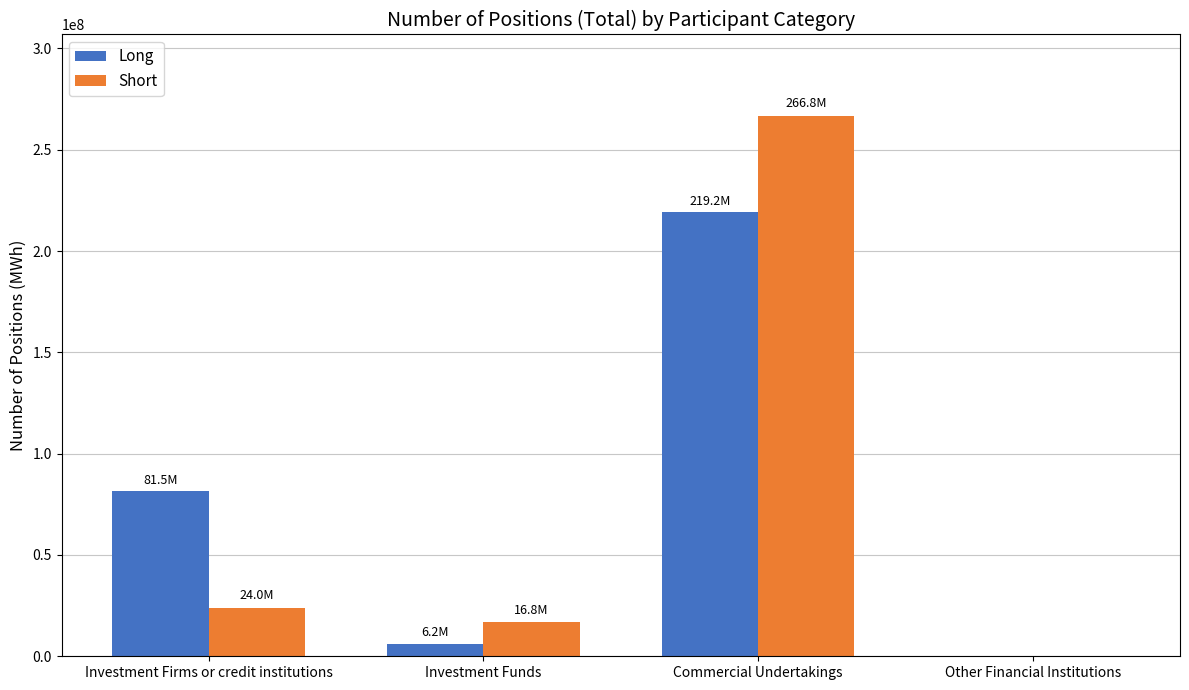

Reading left to right, what are all the values shown in this chart?

Long: 81492181	6180778	219228588	0
Short: 24041167	16770989	266845041	0